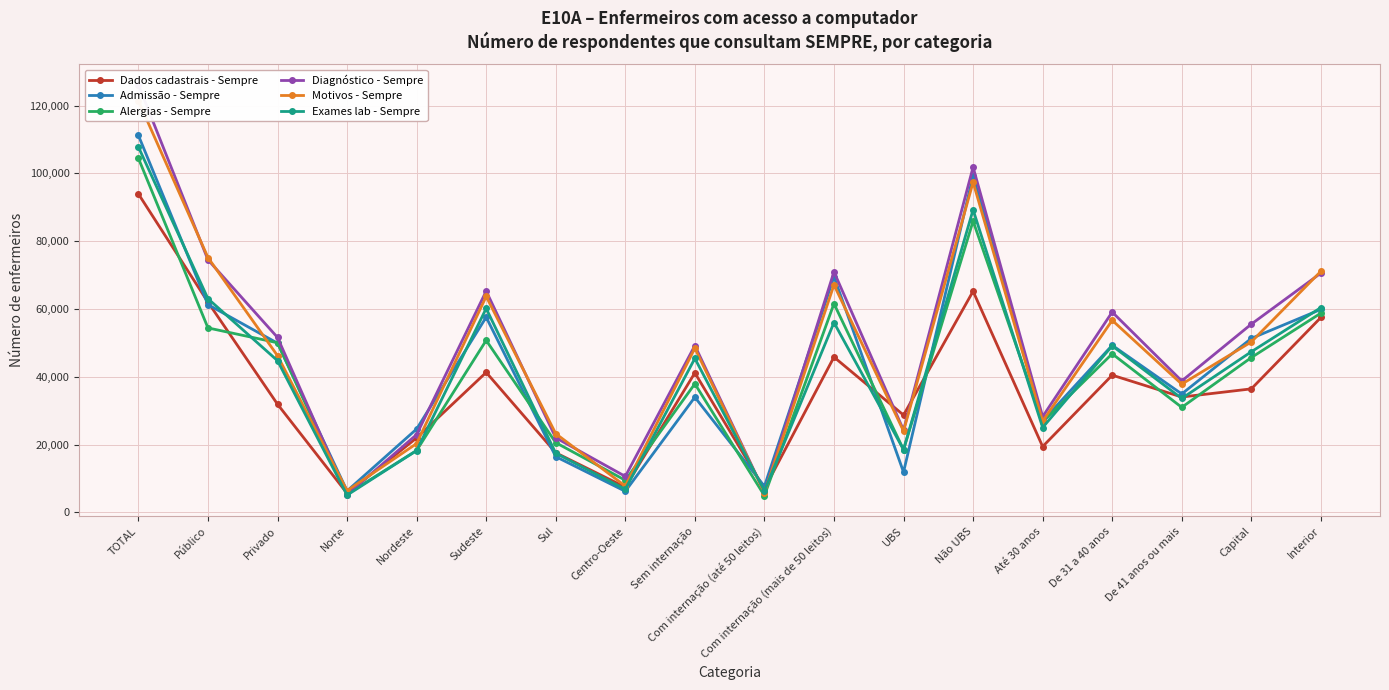

Between which two adjacent categories do Diagnóstico - Sempre and Exames lab - Sempre first intersect?

Sem internação and Com internação (até 50 leitos)